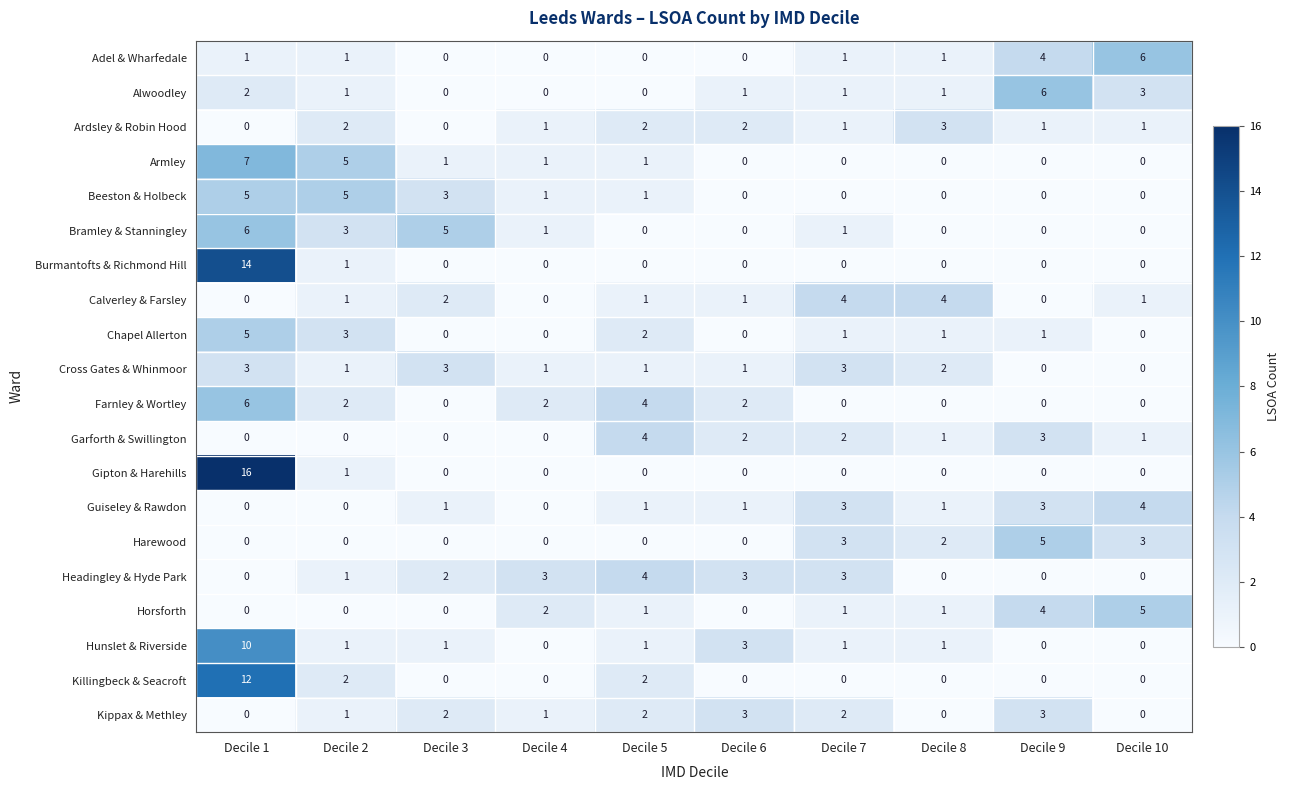

Count the number of categories in the chart.

10